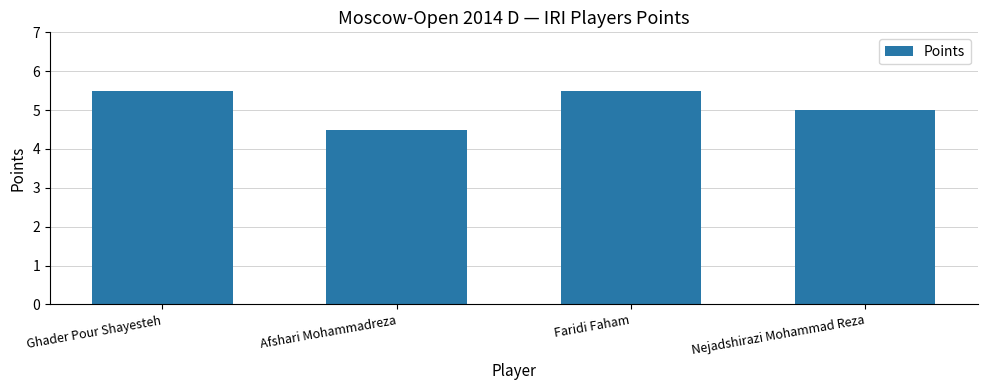

How many data points does each series have?

4